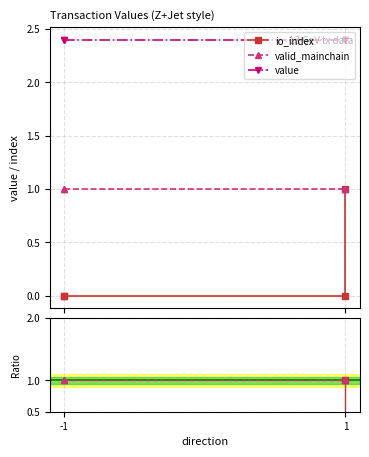

Is the value of io_index at -1 greater than the value of value at 1?

No